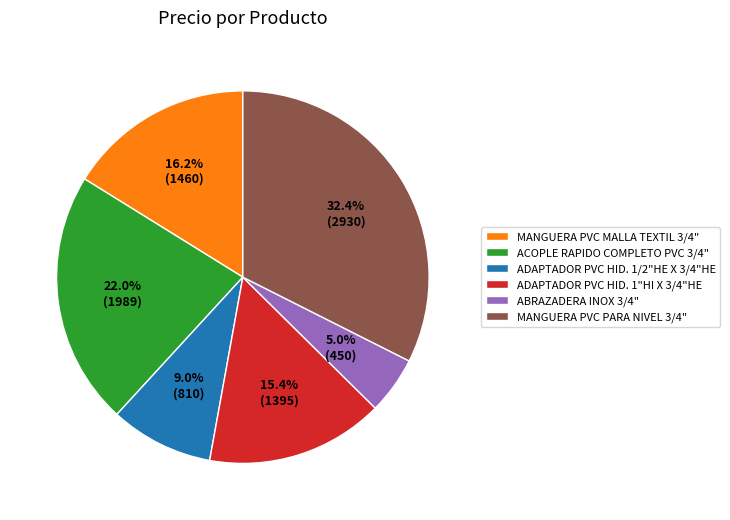

To the nearest percent, what portion does ADAPTADOR PVC HID. 1/2"HE X 3/4"HE represent?

9%